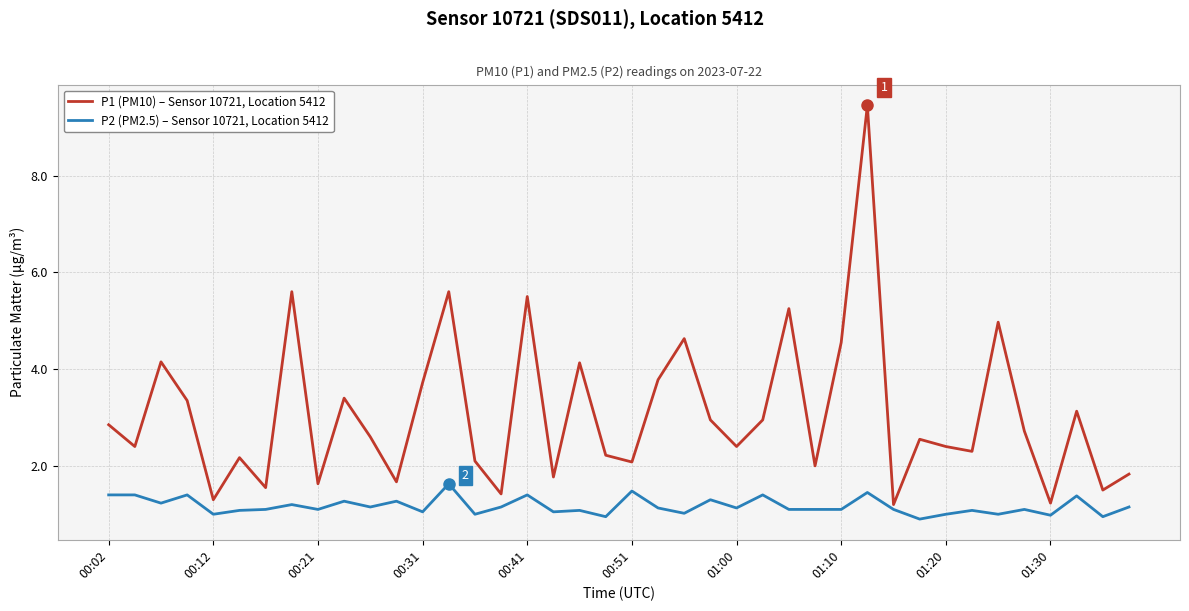

What is the minimum value shown in the chart?

0.9